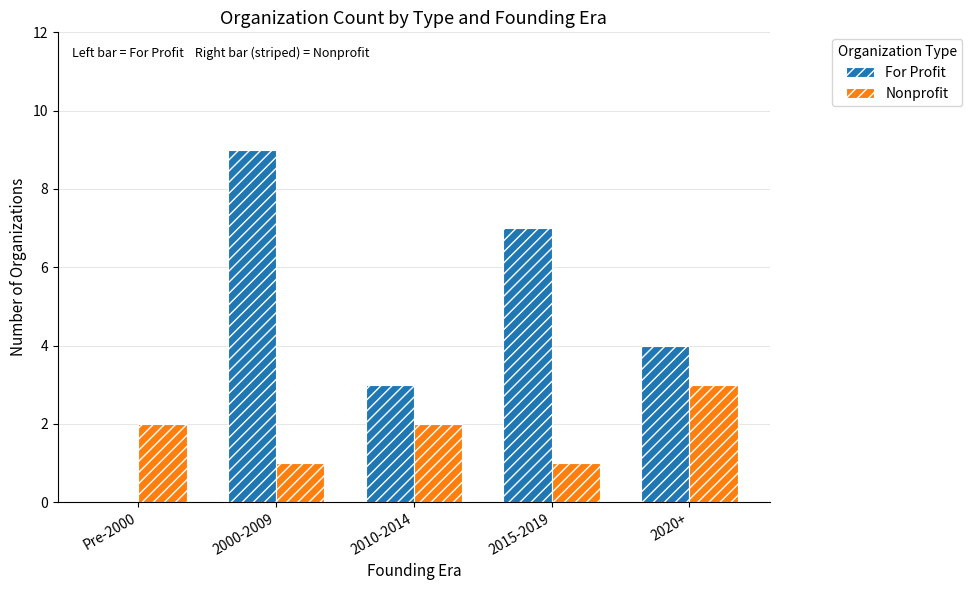

Which series changed the most between 2010-2014 and 2015-2019?

For Profit